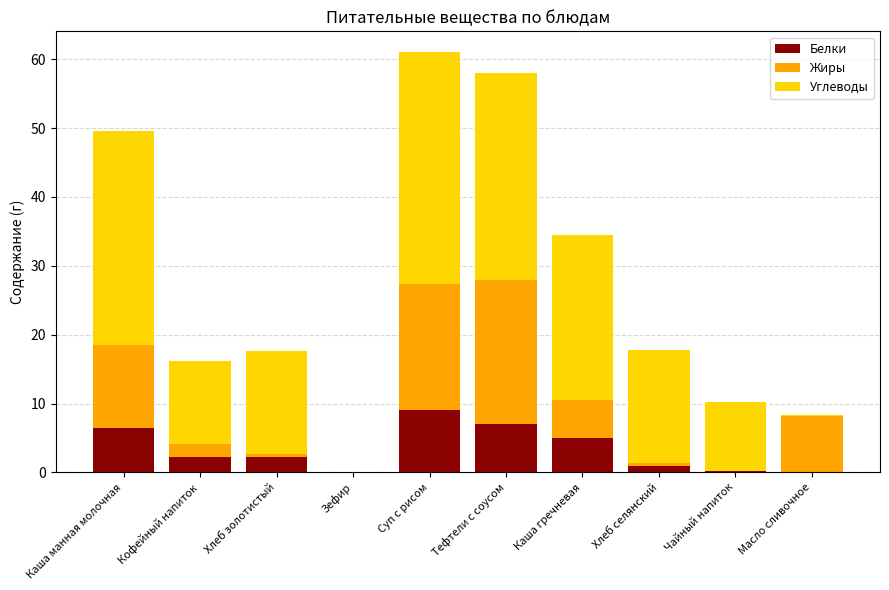

Are the bars horizontal?

No